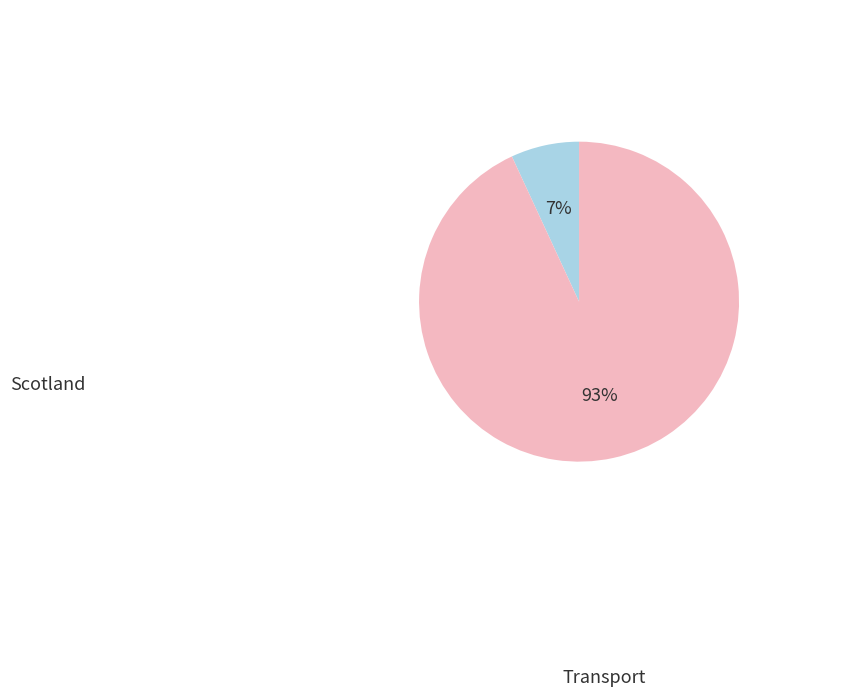

Which category has the smallest portion of the pie?

Scotland